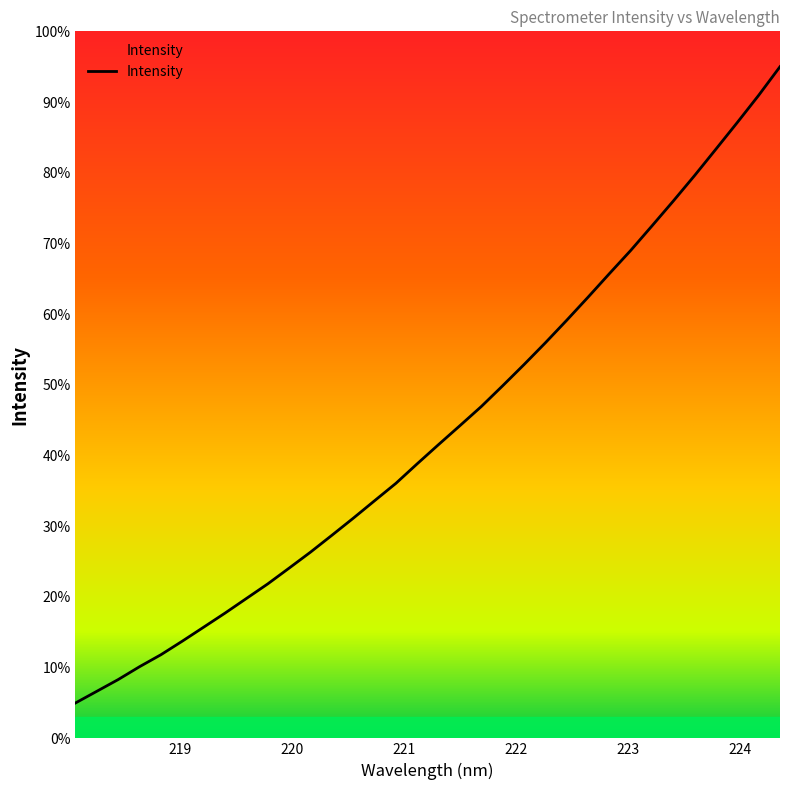

What is the difference between the second highest and minimum values?

86.0